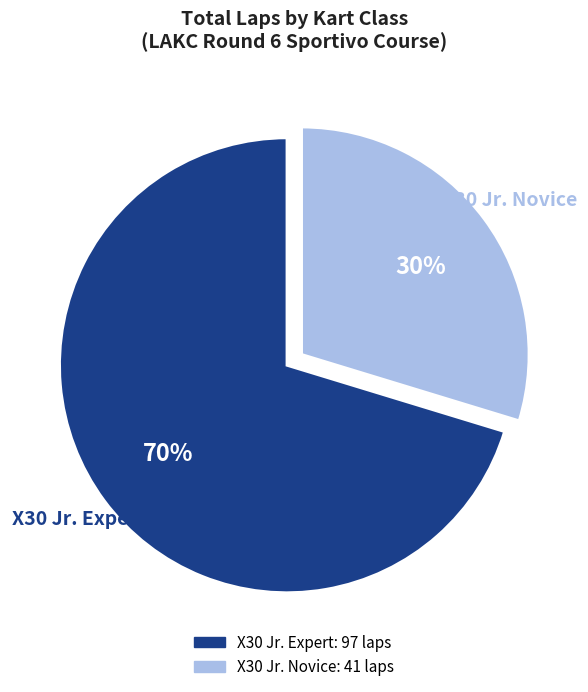

To the nearest percent, what is the average slice percentage?

50%